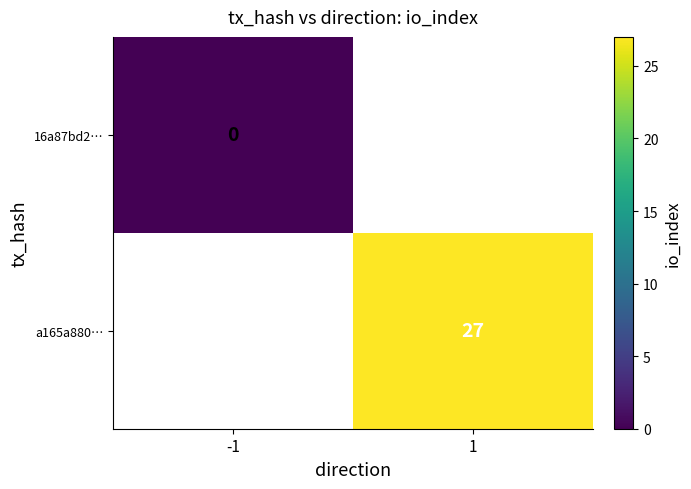

The a165a880… series shows 9 at 1. True or false?

False